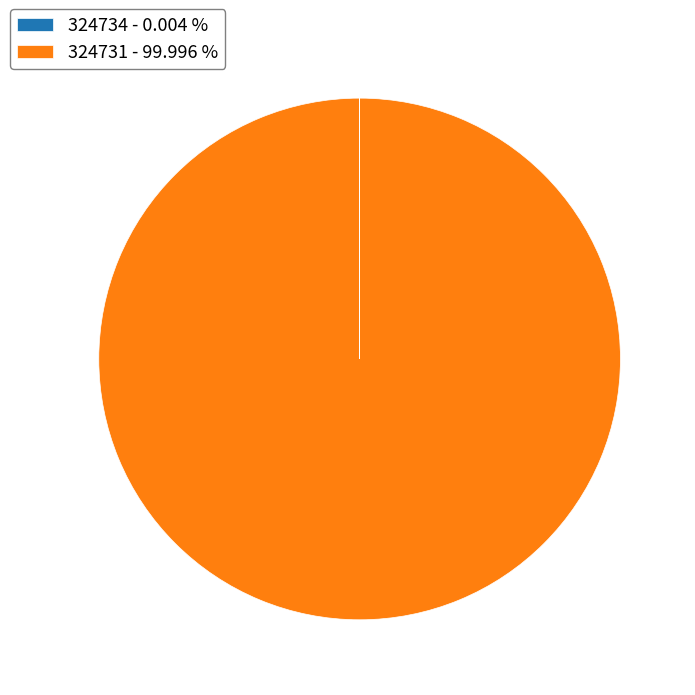

Does any single category account for the majority?

Yes